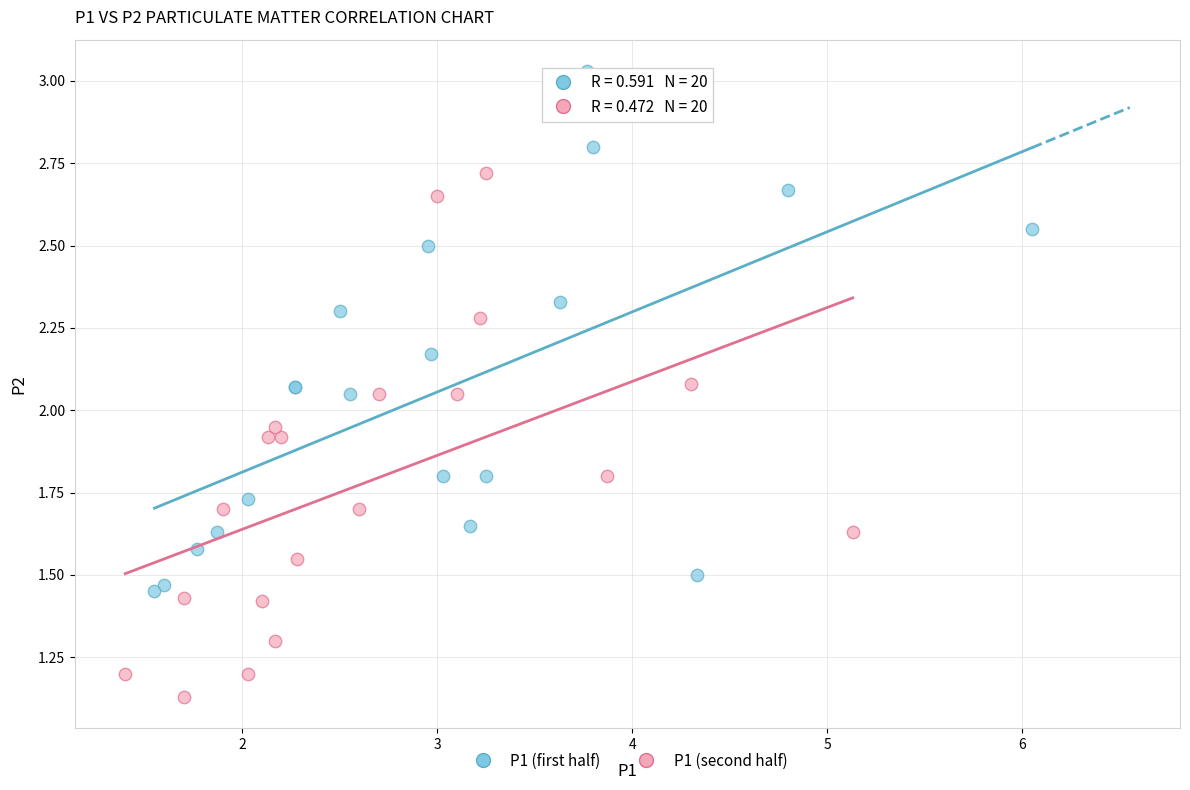

Which series contains the highest Y value?

P1 (first half)